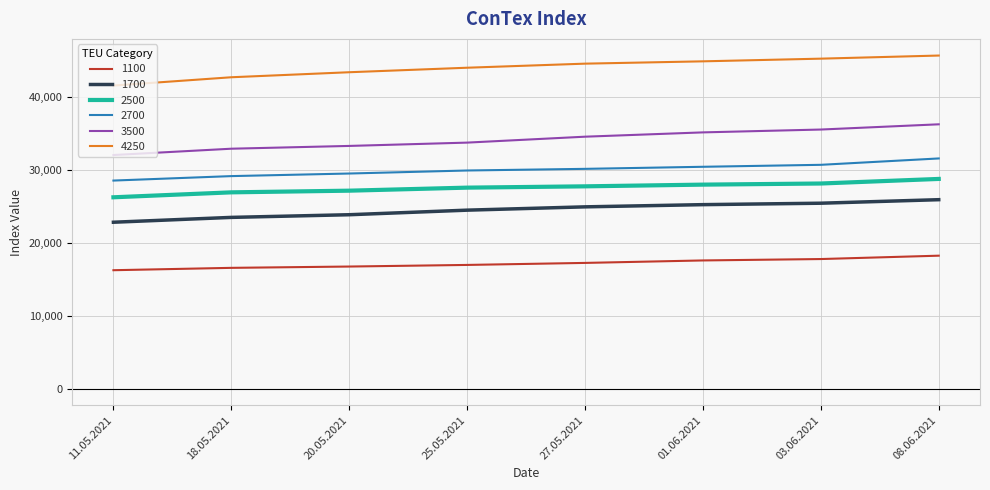

True or false: 4250 and 2700 intersect in this chart.

False